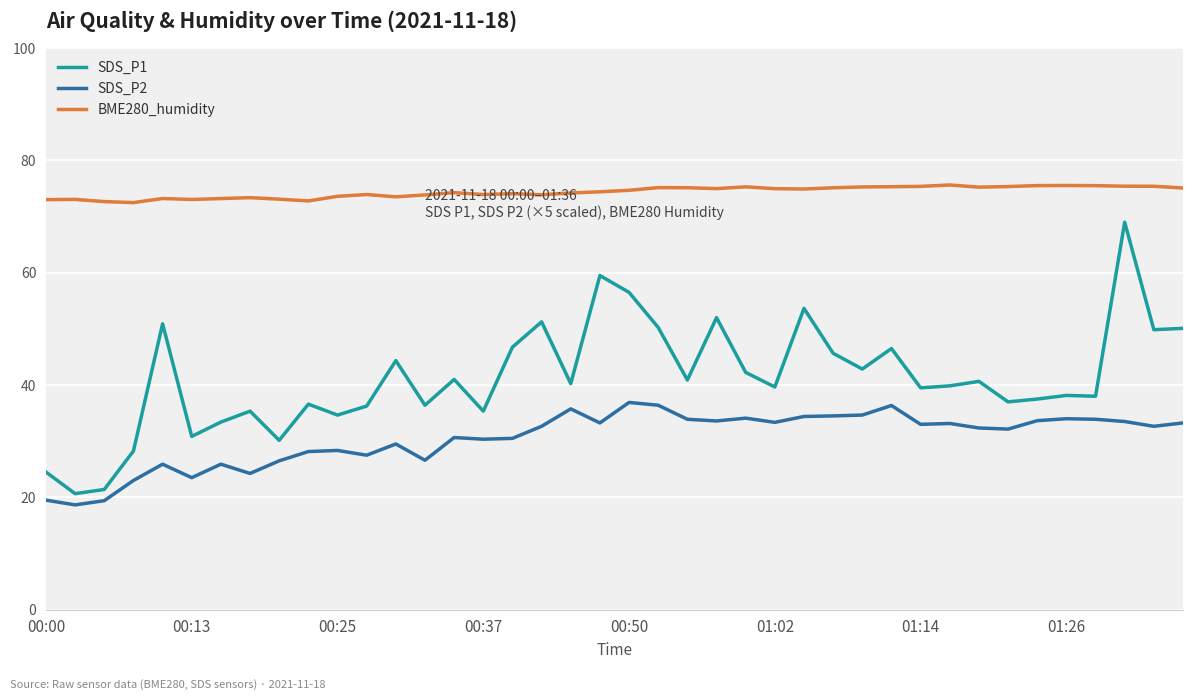

Which series has the largest range (max minus min)?

SDS_P1